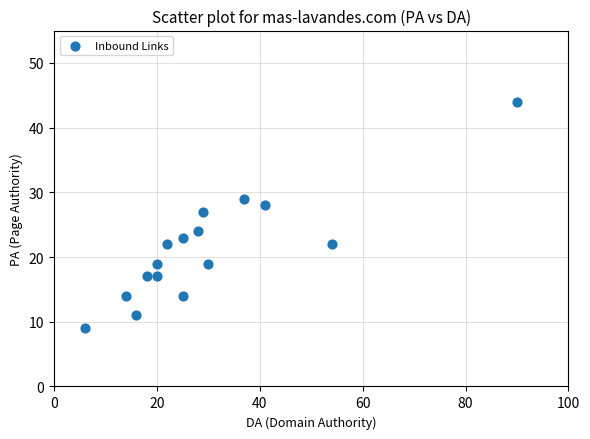

What Y value in the scatter plot is closest to 26?

27